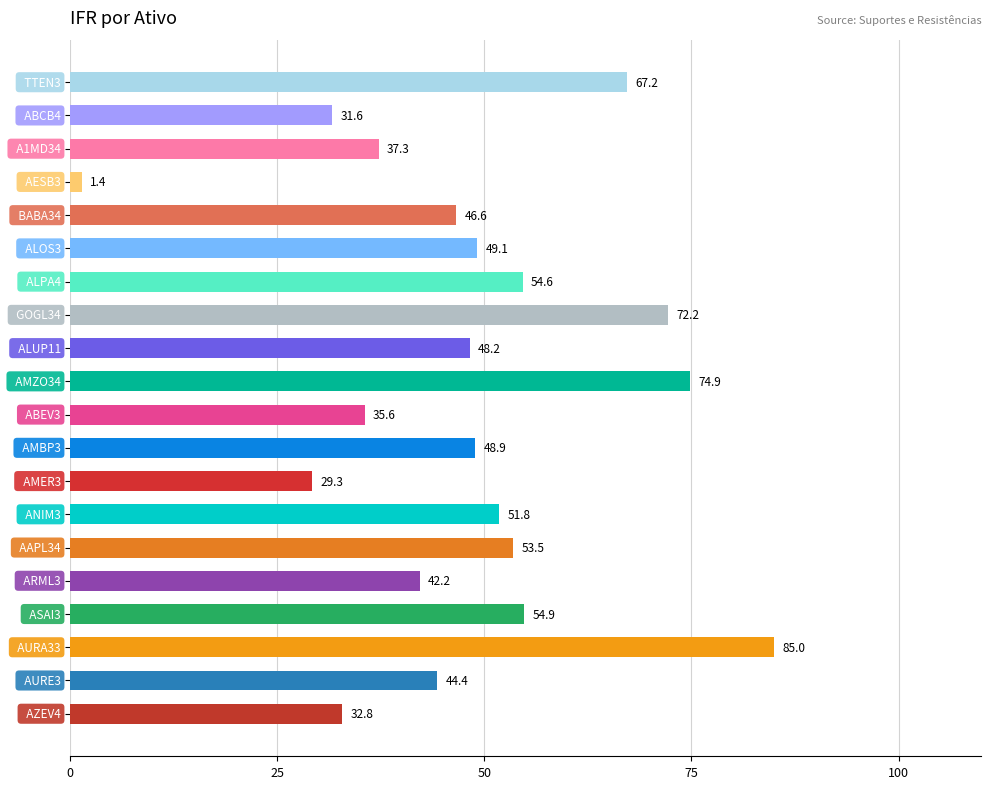

What is the value of the 3rd bar from the top?

37.3